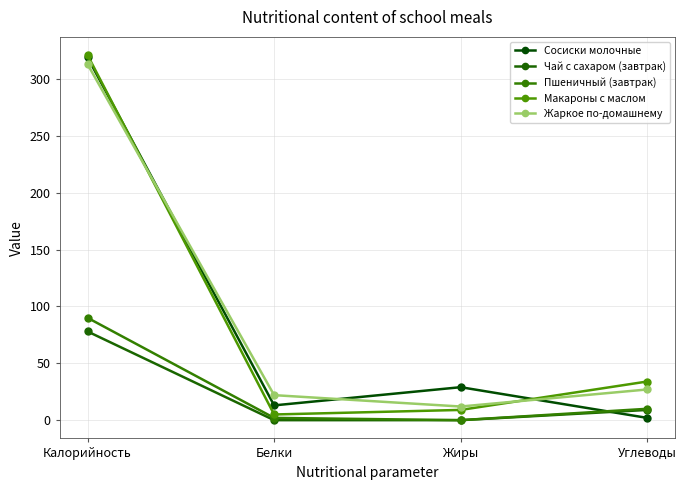

True or false: Макароны с маслом and Чай с сахаром (завтрак) intersect in this chart.

False